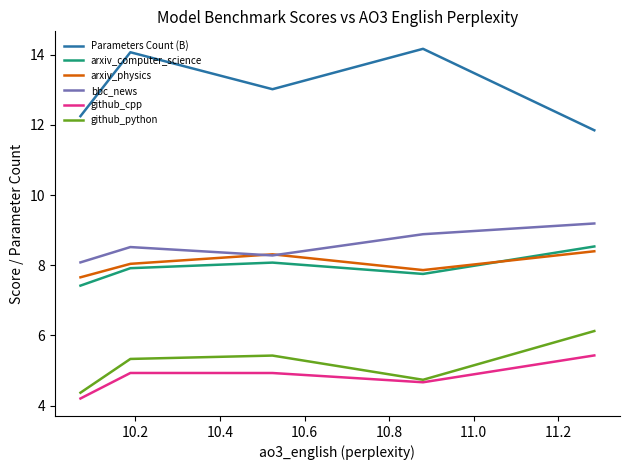

What is the maximum value for arxiv_computer_science?

8.5